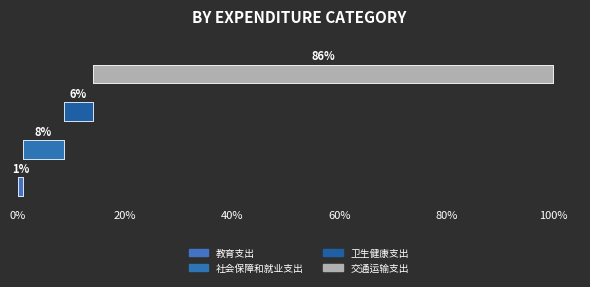

What is the label of the 4th bar from the right?

教育支出